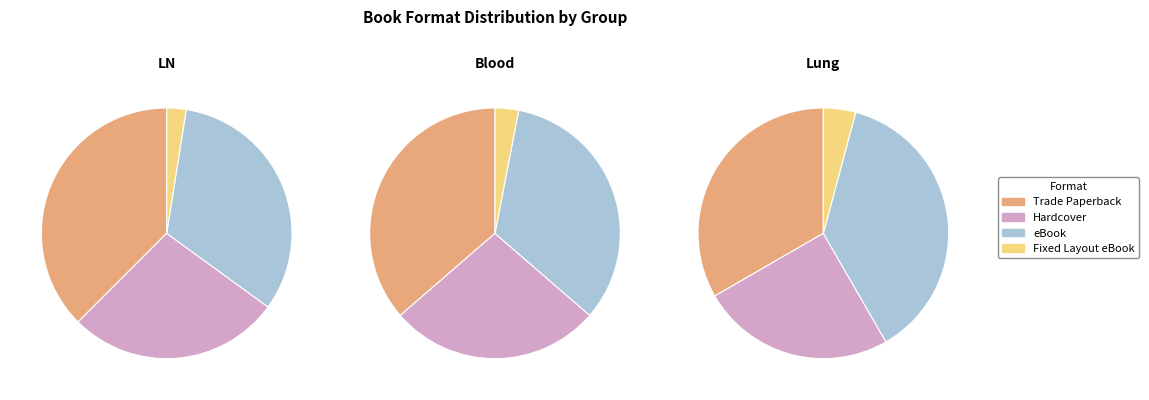

To the nearest percent, what is the average slice percentage?

25%